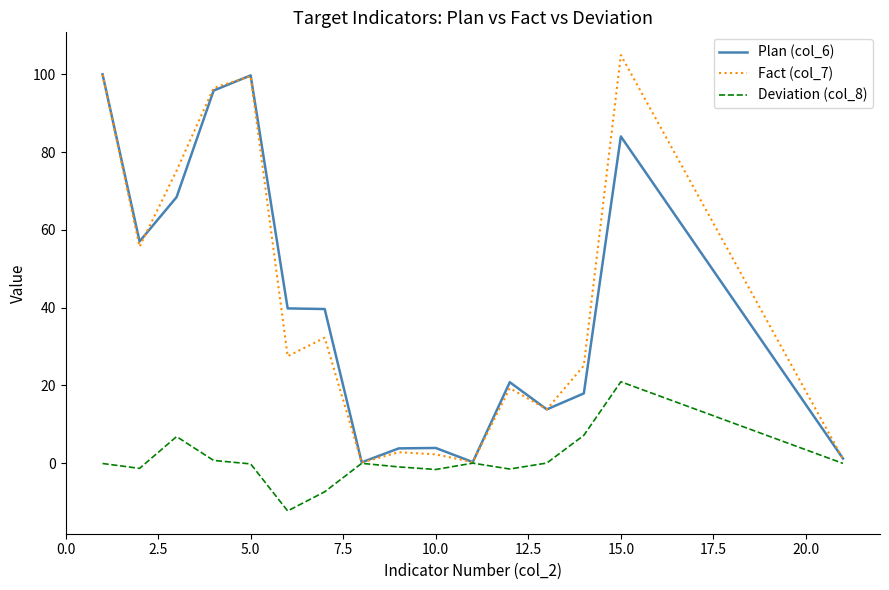

What is the maximum value shown in the chart?

104.9